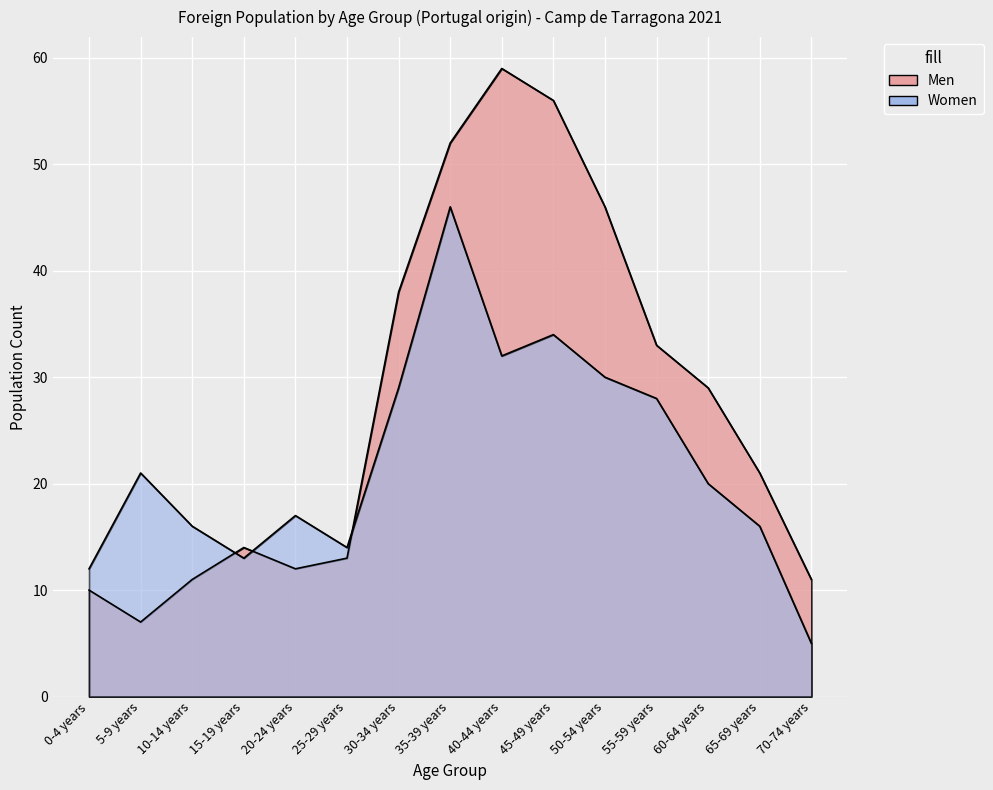

Where do Women and Men first cross each other?

10-14 years and 15-19 years